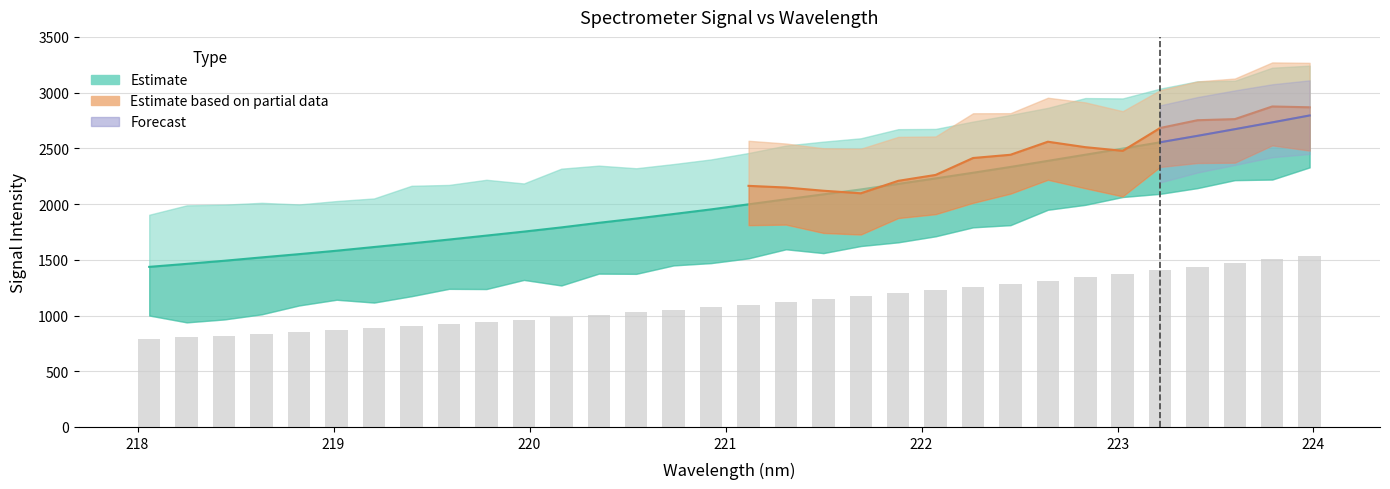

Rank the categories by value from highest to lowest.

223.9802, 223.7895, 223.5987, 223.408, 223.2172, 223.0264, 222.8355, 222.6447, 222.4538, 222.263, 222.0721, 221.8812, 221.6902, 221.4993, 221.3083, 221.1174, 220.9264, 220.7354, 220.5444, 220.3533, 220.1623, 219.9712, 219.7801, 219.589, 219.3979, 219.2067, 219.0156, 218.8244, 218.6332, 218.442, 218.2508, 218.0596